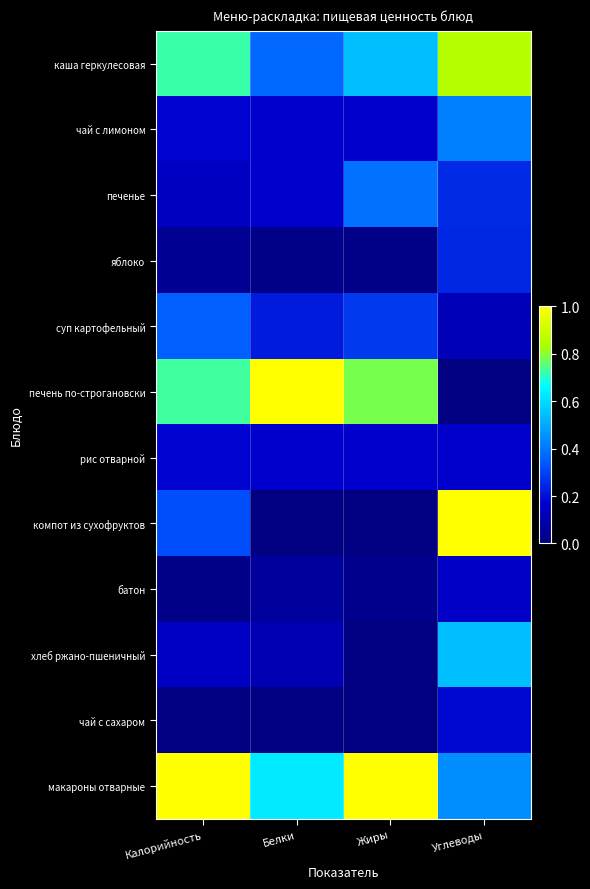

Reading left to right, extract all data points from this chart.

каша геркулесовая: Калорийность=0.7	Белки=0.4	Жиры=0.5	Углеводы=0.8
чай с лимоном: Калорийность=0.2	Белки=0.2	Жиры=0.2	Углеводы=0.4
печенье: Калорийность=0.1	Белки=0.2	Жиры=0.4	Углеводы=0.2
яблоко: Калорийность=0.0	Белки=0.0	Жиры=0.0	Углеводы=0.2
суп картофельный: Калорийность=0.4	Белки=0.2	Жиры=0.3	Углеводы=0.1
печень по-строгановски: Калорийность=0.7	Белки=1.0	Жиры=0.8	Углеводы=0.0
рис отварной: Калорийность=0.2	Белки=0.2	Жиры=0.2	Углеводы=0.2
компот из сухофруктов: Калорийность=0.3	Белки=0.0	Жиры=0.0	Углеводы=1.0
батон: Калорийность=0.0	Белки=0.1	Жиры=0.0	Углеводы=0.2
хлеб ржано-пшеничный: Калорийность=0.2	Белки=0.1	Жиры=0.0	Углеводы=0.5
чай с сахаром: Калорийность=0.0	Белки=0.0	Жиры=0.0	Углеводы=0.2
макароны отварные: Калорийность=1.0	Белки=0.6	Жиры=1.0	Углеводы=0.4